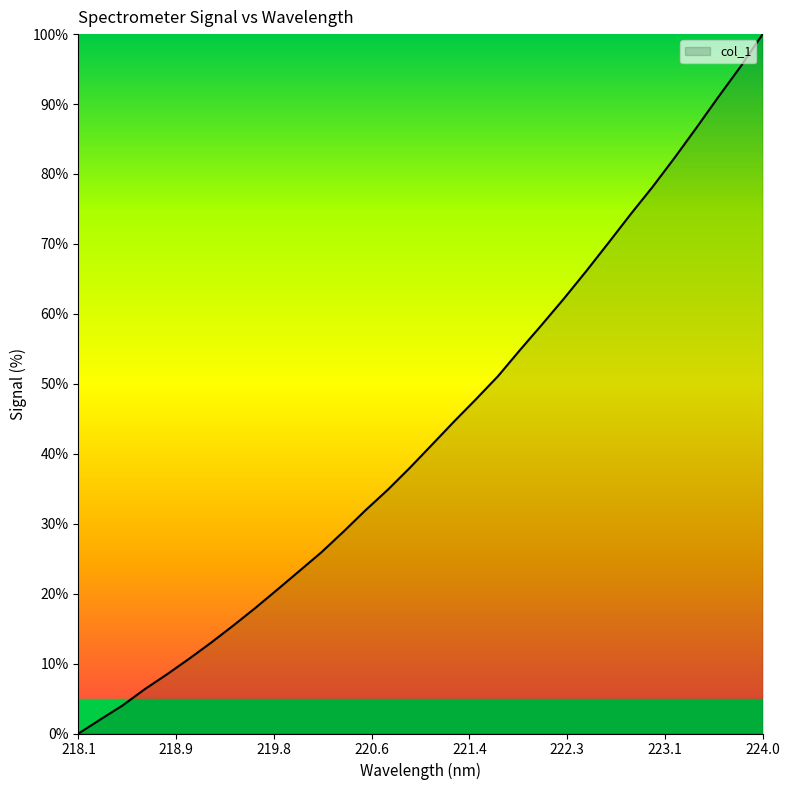

What is the greatest value displayed?

100.0